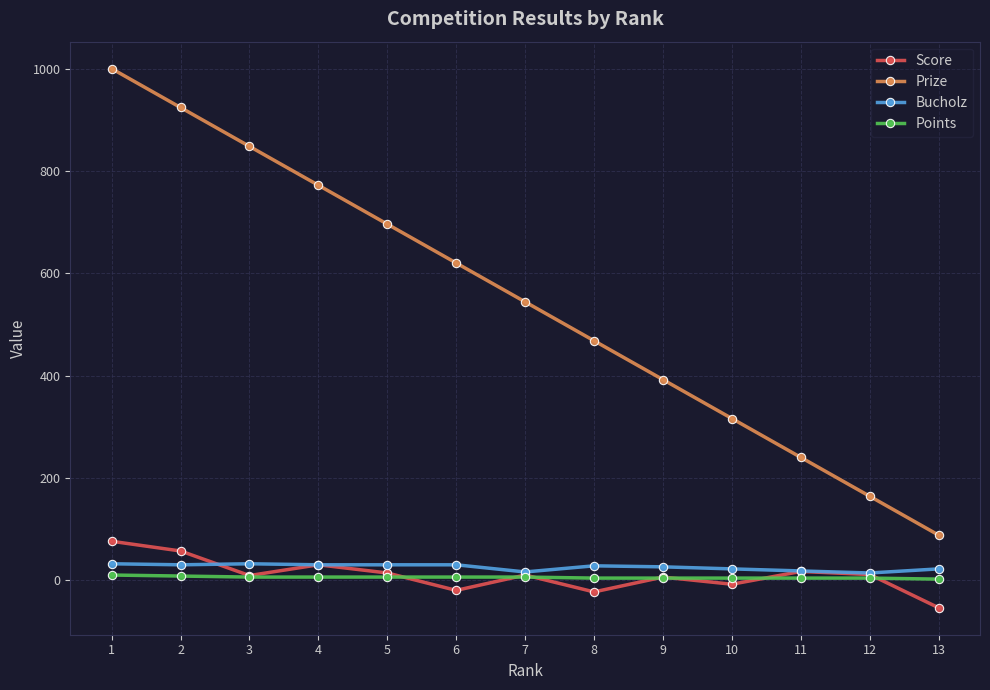

What is the total value across all series at 13?

58